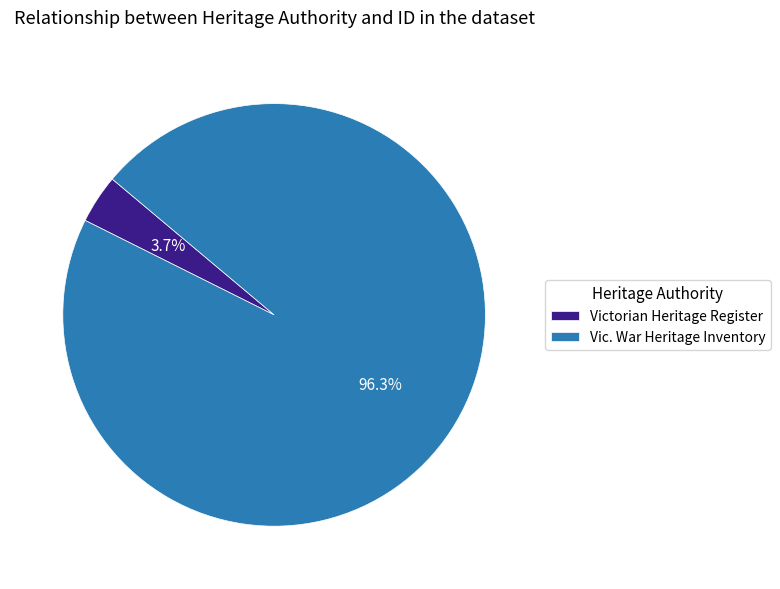

Which has a higher value, Vic. War Heritage Inventory or Victorian Heritage Register?

Vic. War Heritage Inventory